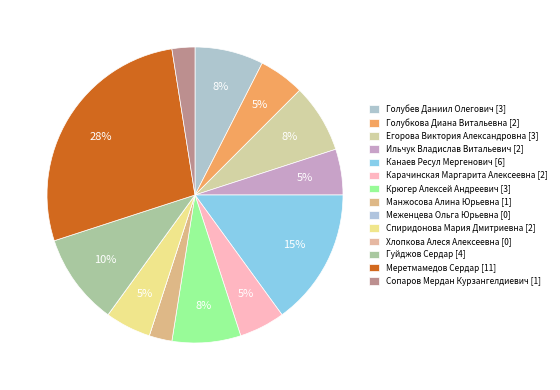

To the nearest percent, what portion does Меретмамедов Сердар represent?

28%